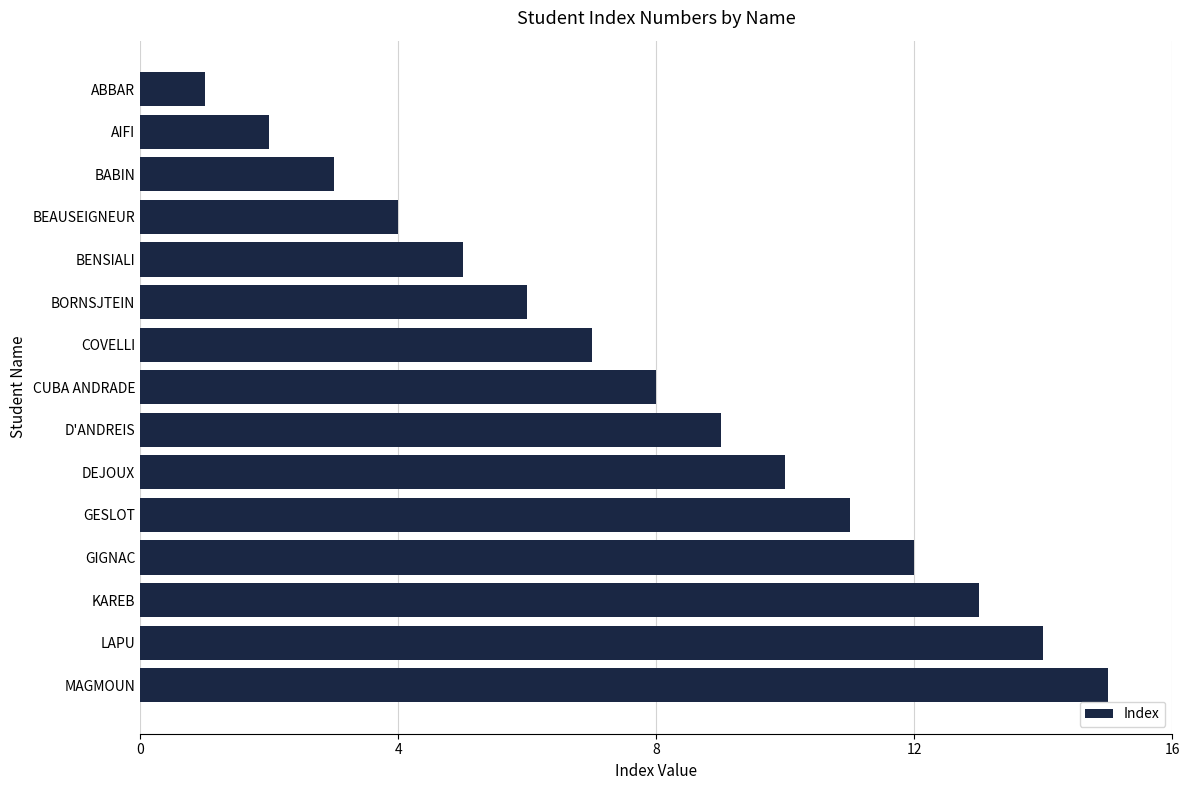

What is the label of the 8th bar from the bottom?

CUBA ANDRADE